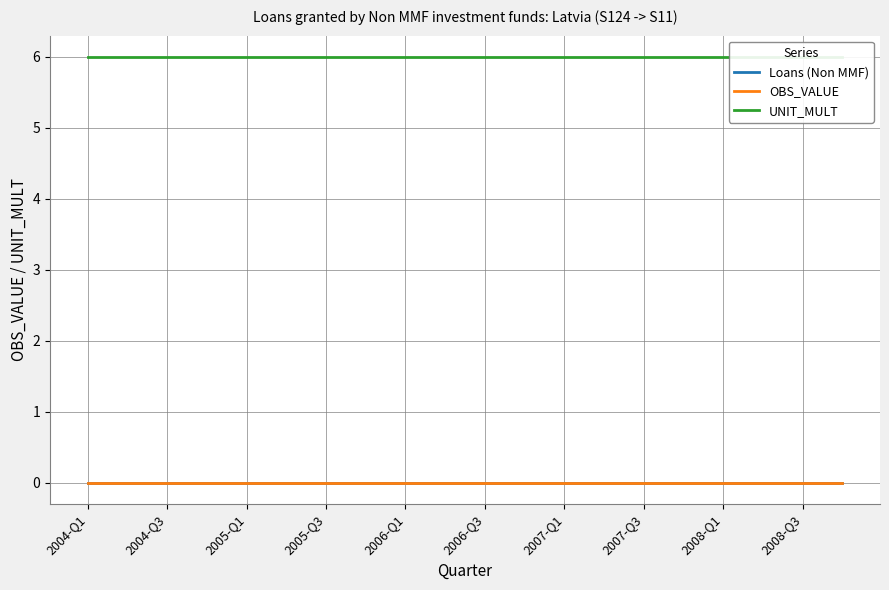

The OBS_VALUE series shows 0 at 2006-Q1. True or false?

True